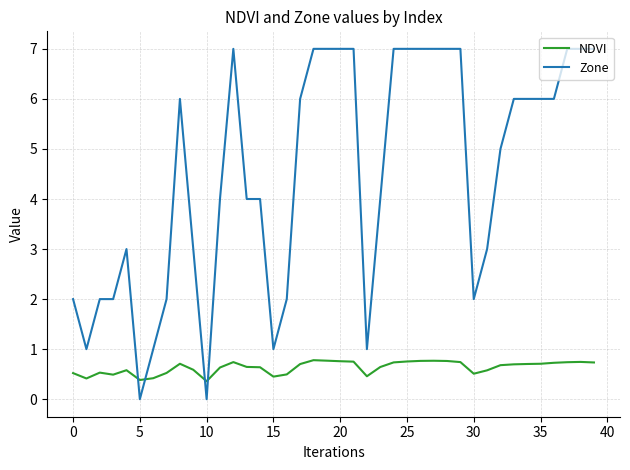

Which series ends up on top after the final intersection of NDVI and Zone?

Zone